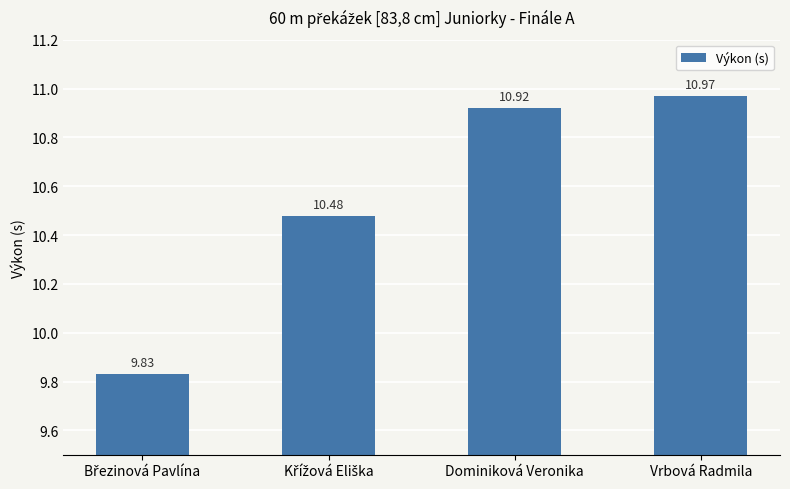

What is the label of the 4th bar from the left?

Vrbová Radmila